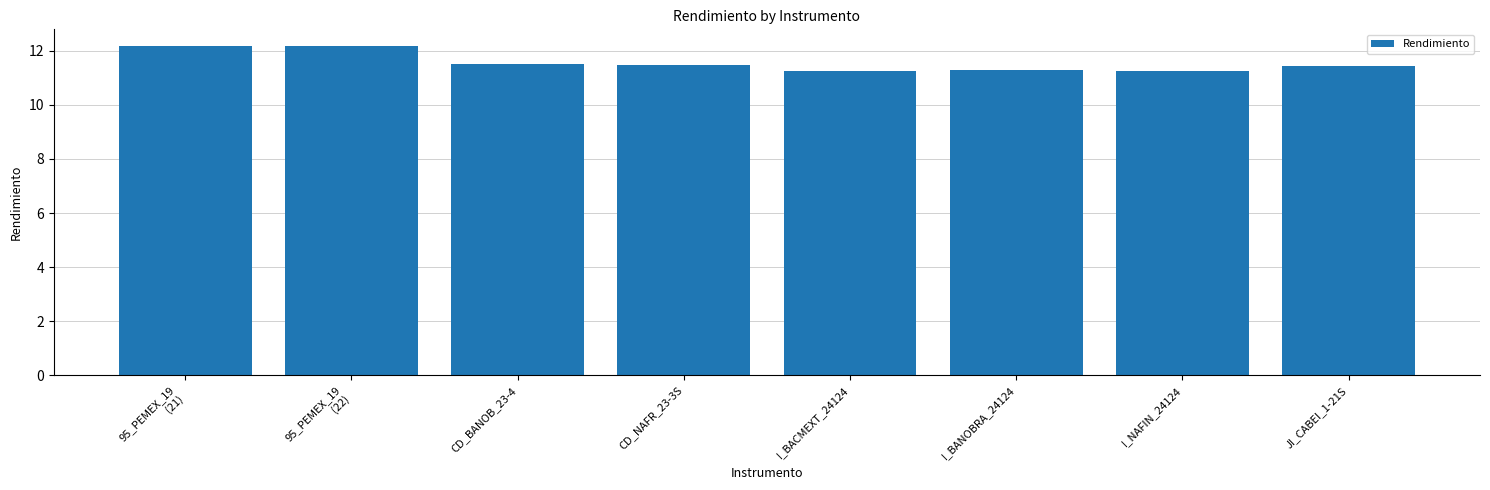

What is the label of the 7th bar from the left?

I_NAFIN_24124